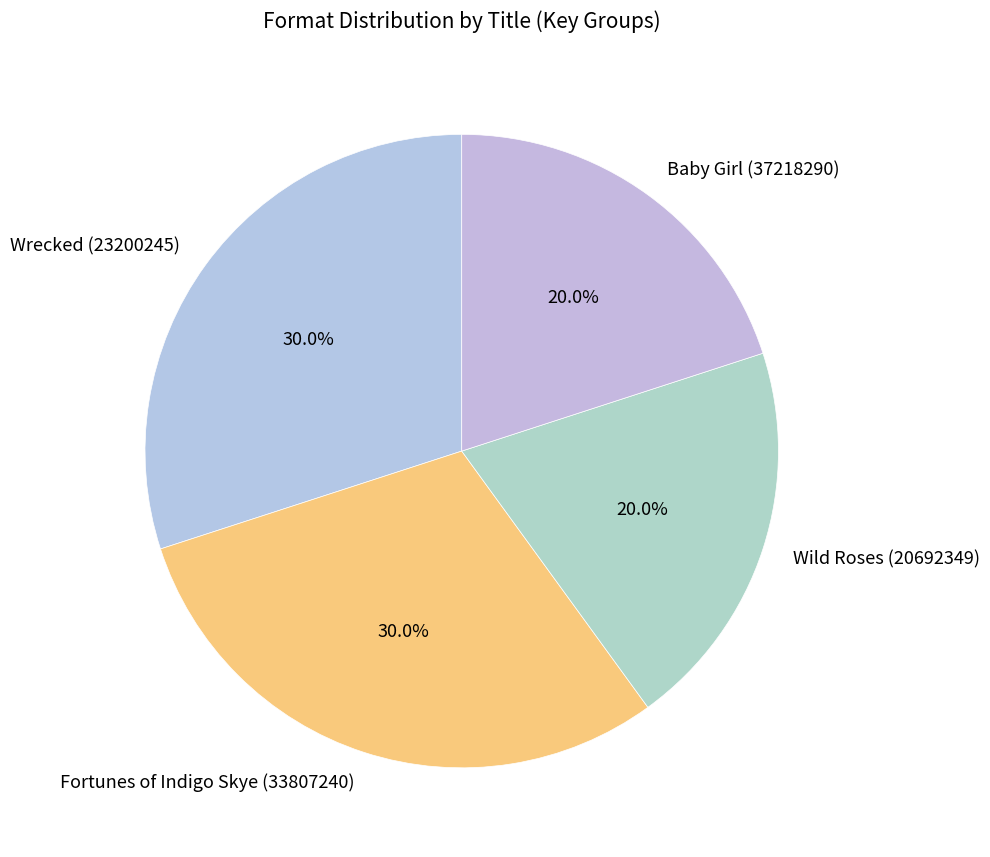

To the nearest percent, what is the combined percentage of Wild Roses (20692349) and Baby Girl (37218290)?

40%